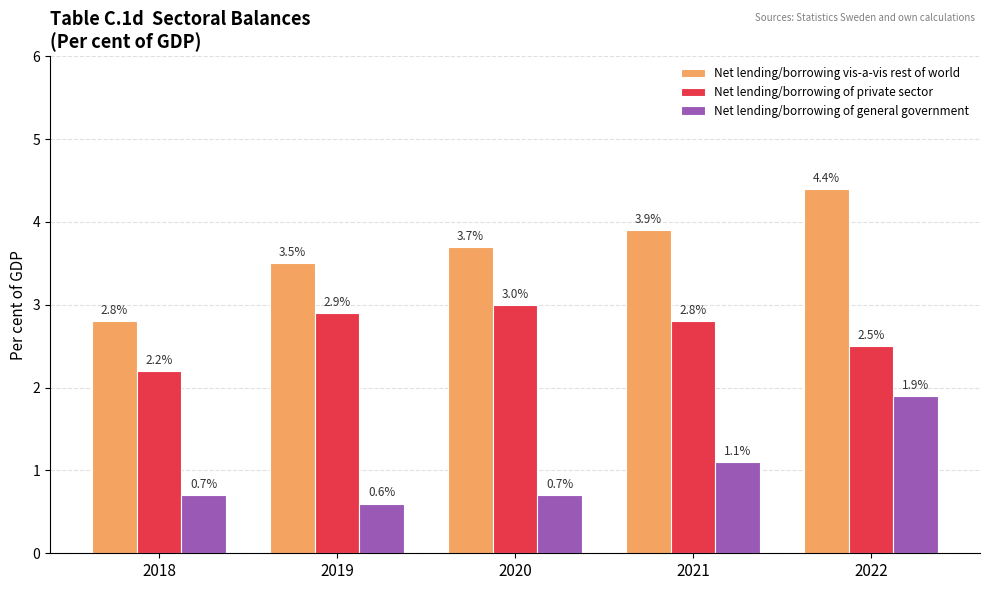

At which category is the sum across all series the highest?

2022